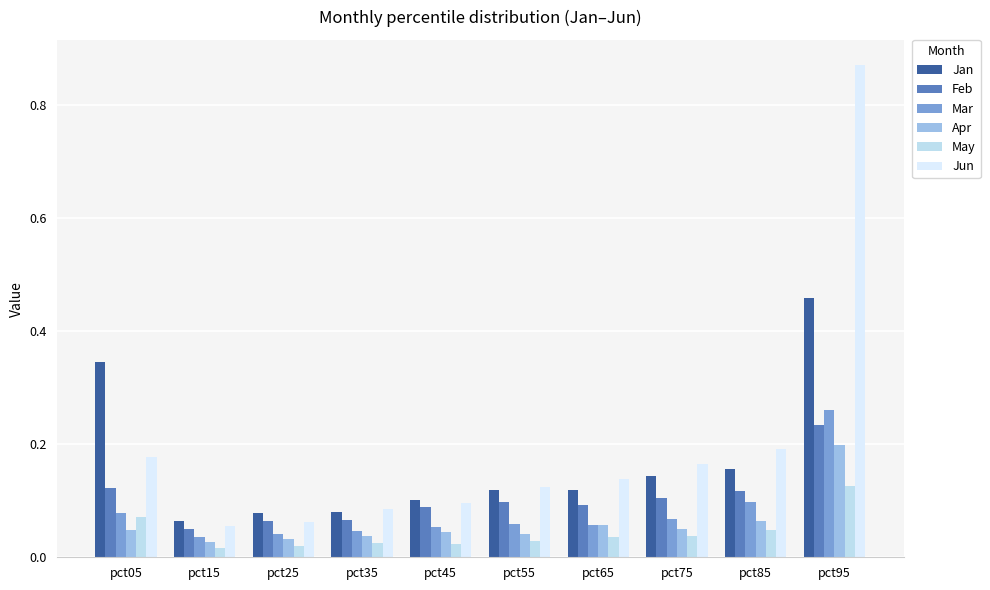

The value of May at pct35 is 0.0. True or false?

False